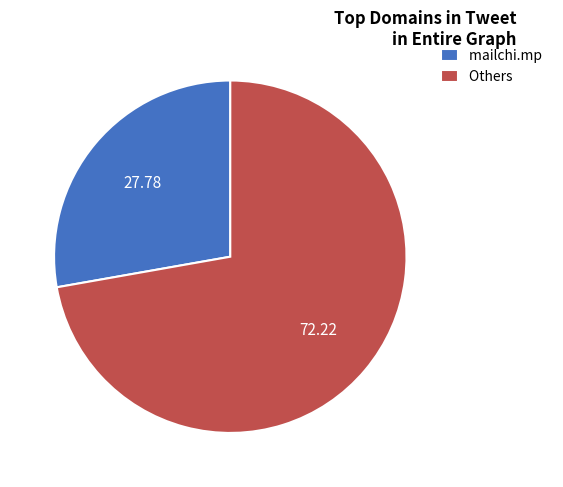

How many segments does this pie chart have?

2